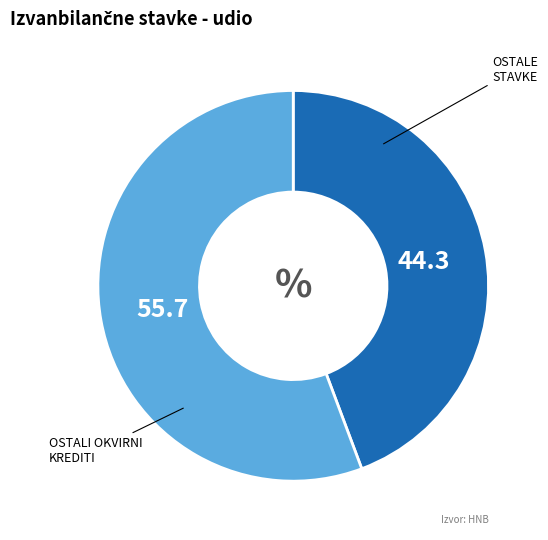

Is there any slice that represents more than half of the pie?

Yes